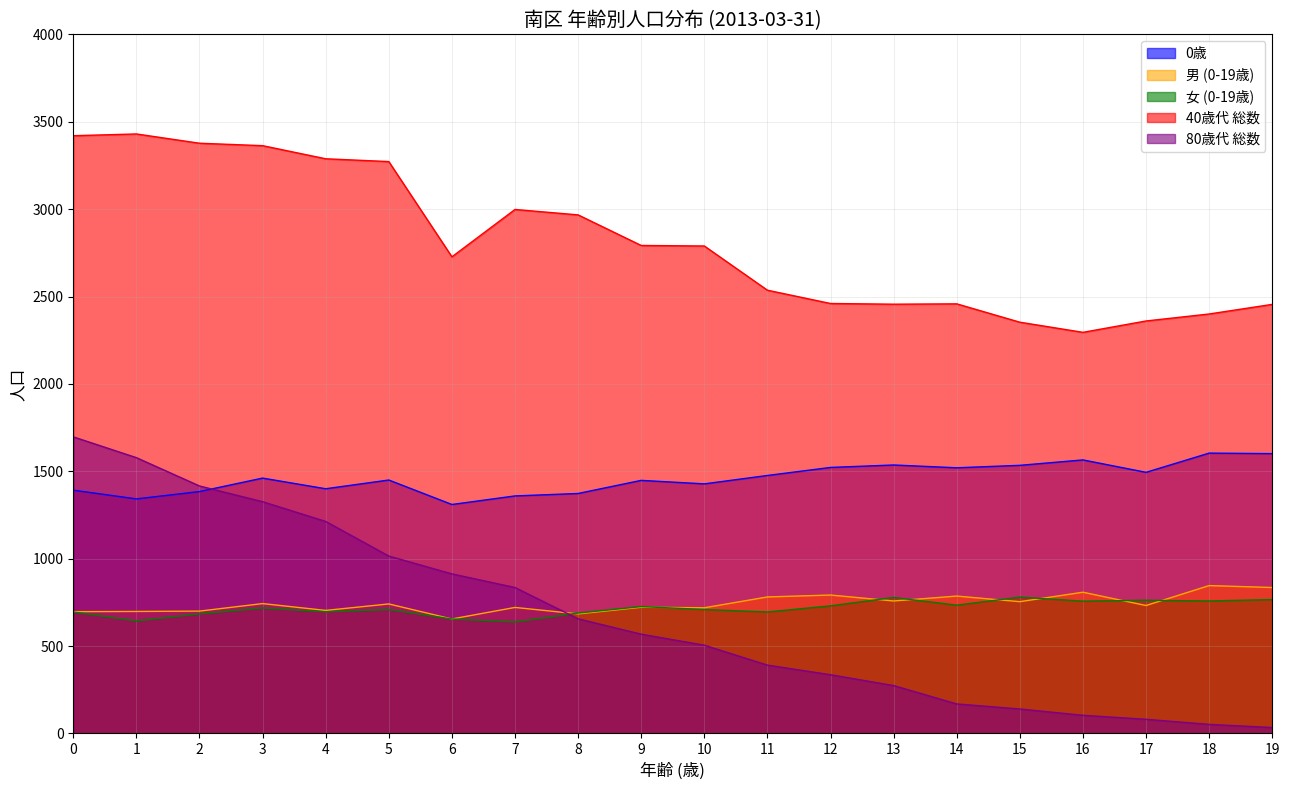

True or false: 80歳代 総数 has more than 2 interior local peaks.

False